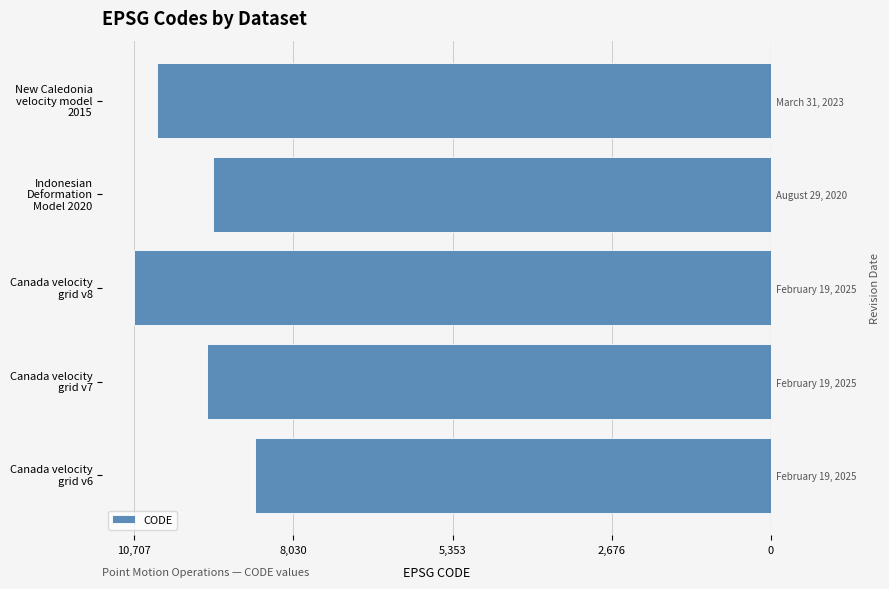

How many bars are there in total?

5